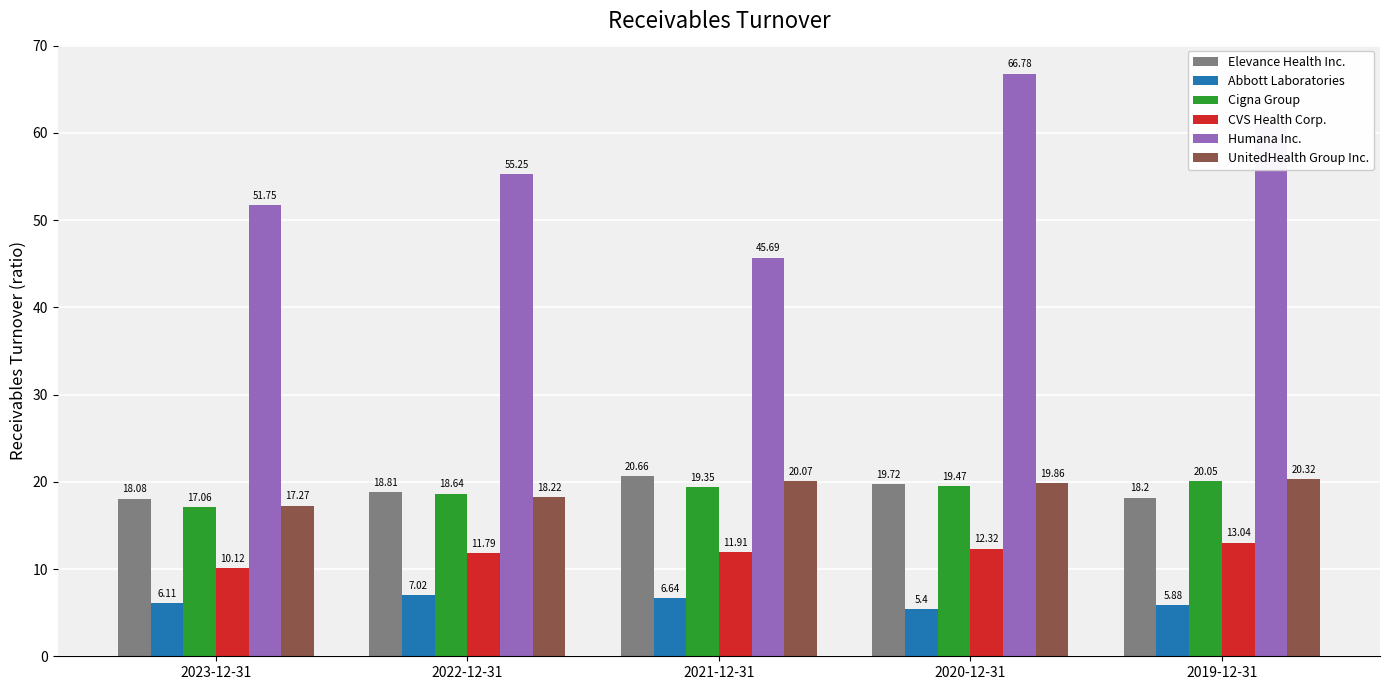

Rank the series at 2019-12-31 from lowest to highest value.

Abbott Laboratories, CVS Health Corp., Elevance Health Inc., Cigna Group, UnitedHealth Group Inc., Humana Inc.